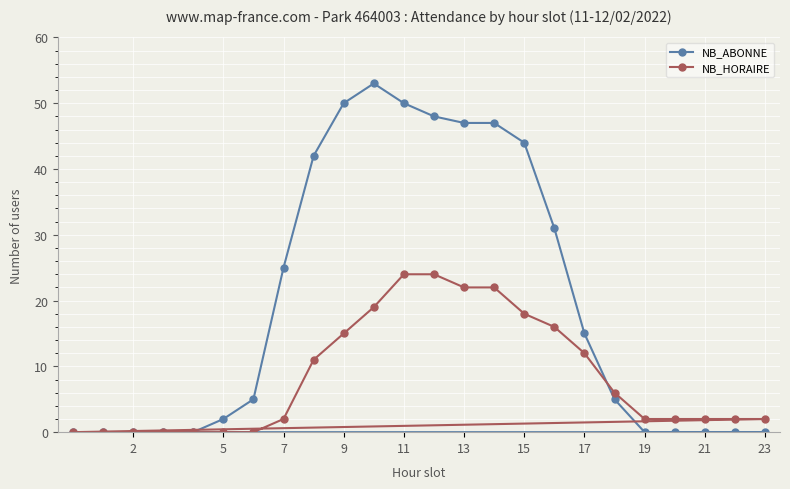

True or false: NB_HORAIRE has more than 1 interior local peaks.

False